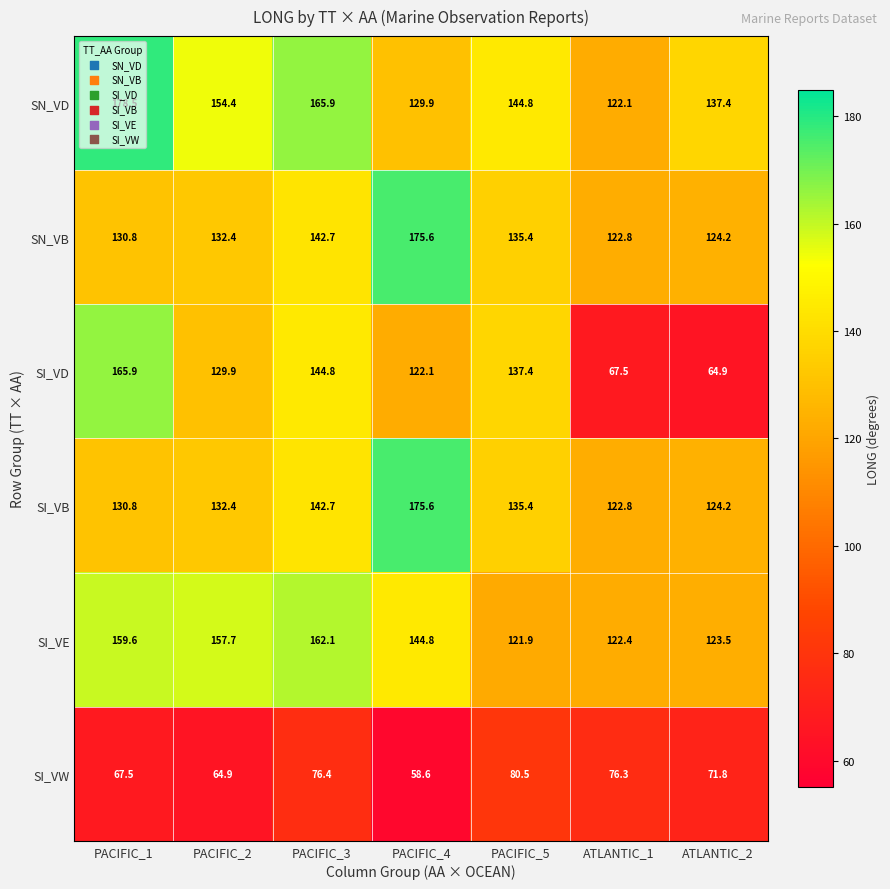

What is the difference between the highest and lowest values at PACIFIC_4?

117.0